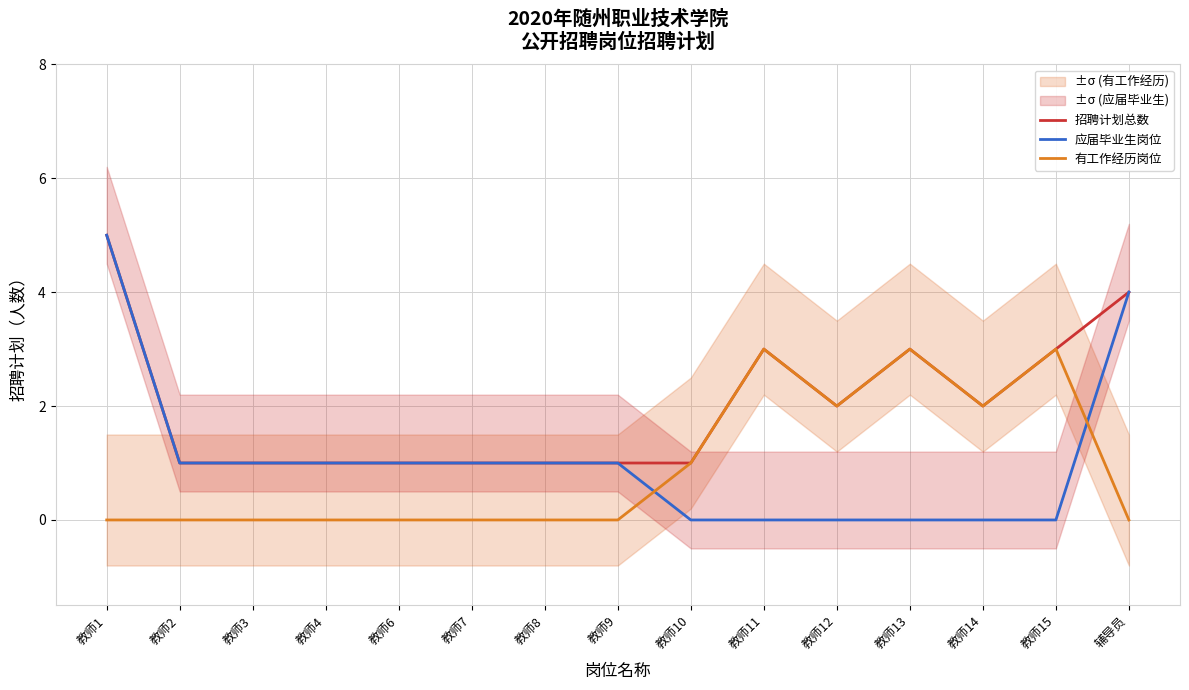

How many values in 应届毕业生岗位 are above zero?

9